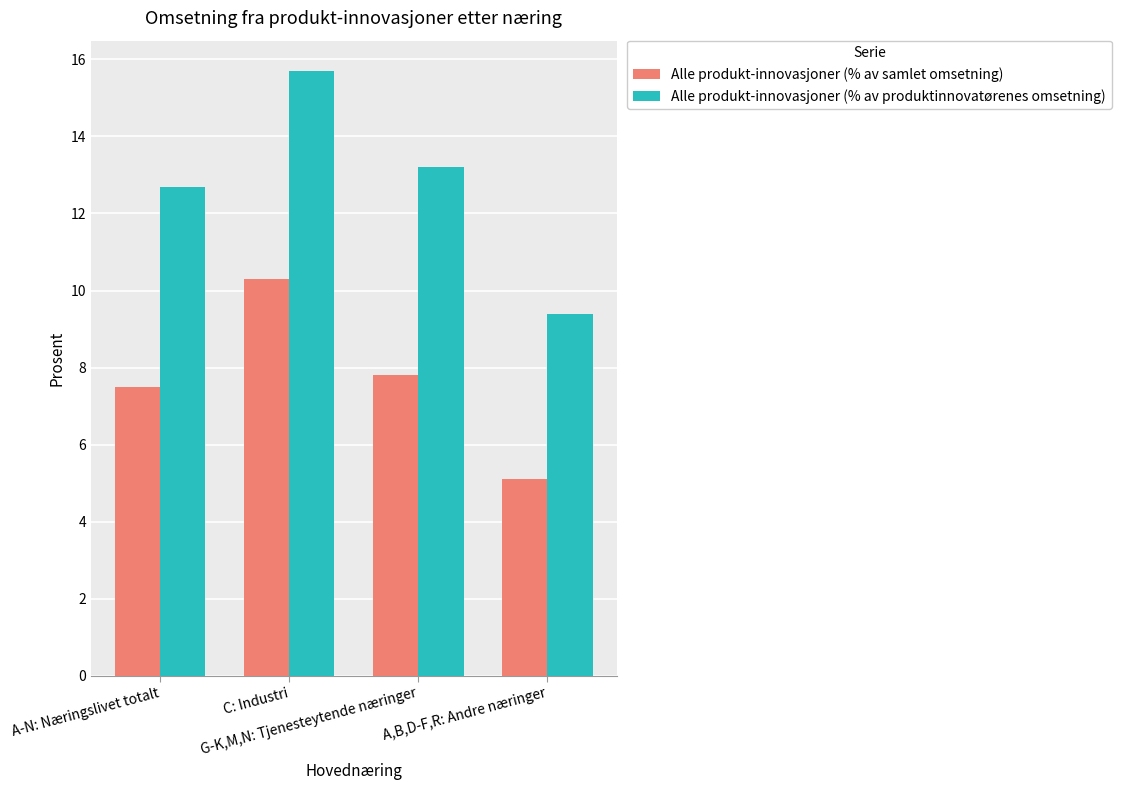

True or false: Alle produkt-innovasjoner (% av produktinnovatørenes omsetning) has a value of 5.0 at A,B,D-F,R: Andre næringer.

False